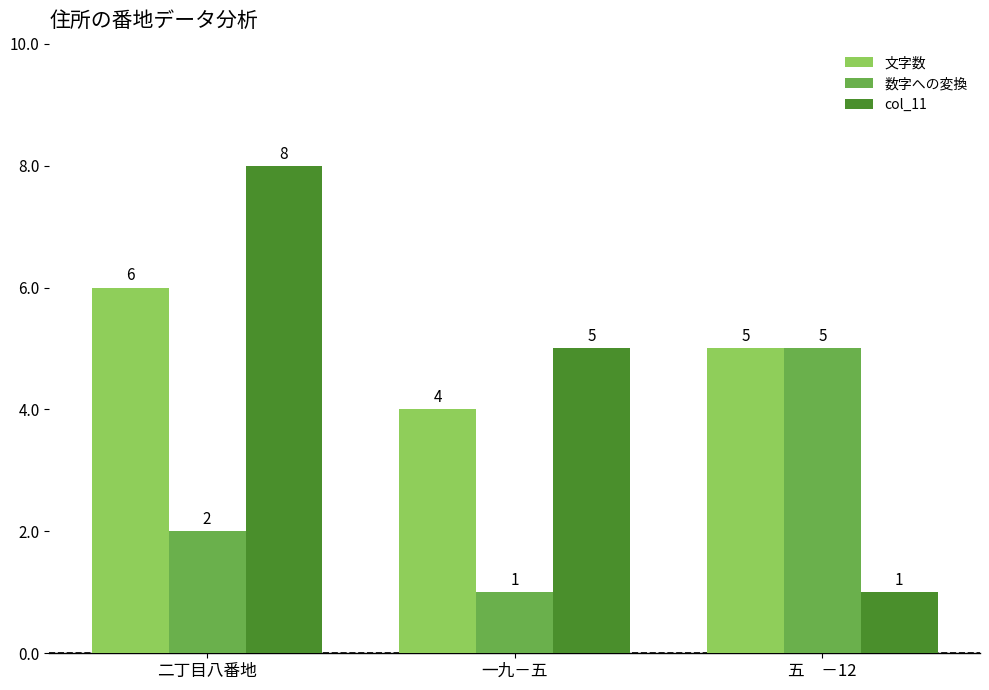

Is it true that 数字への変換 equals 5 at 五　－12?

True